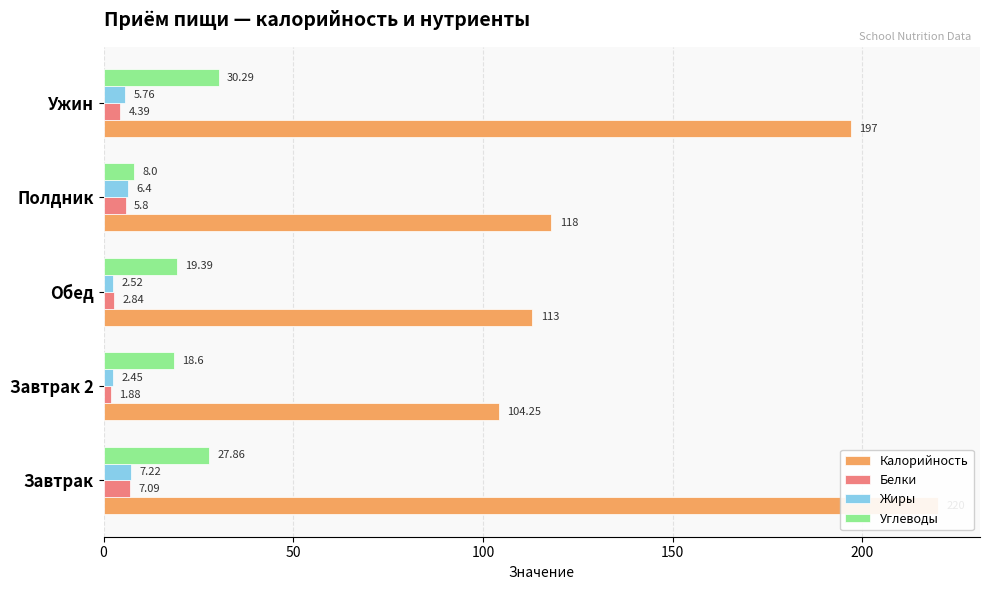

What is the average value of the Углеводы series?

20.8